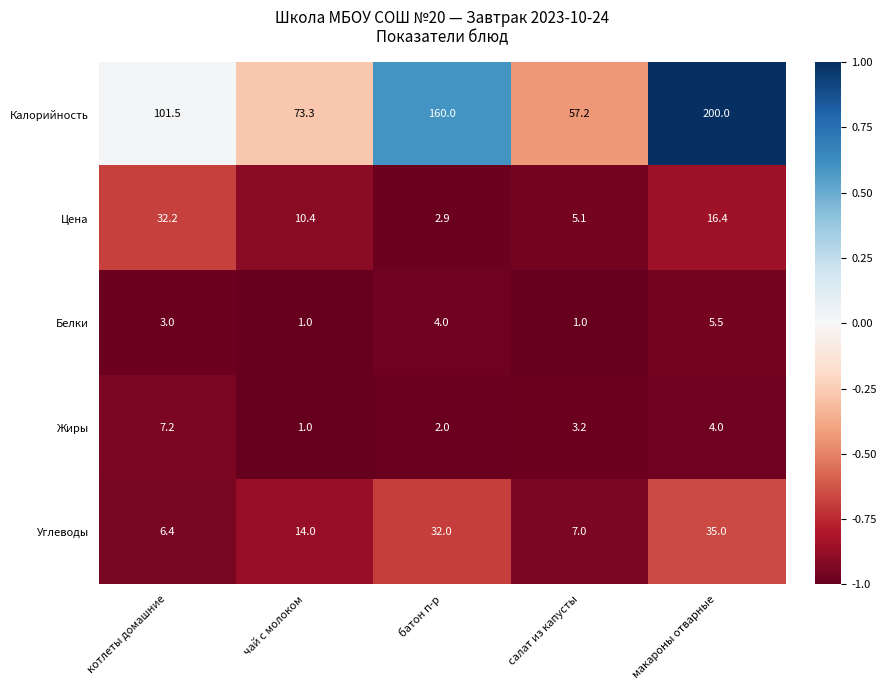

Reading left to right, transcribe all the data shown in this chart.

Калорийность: котлеты домашние=101.5	чай с молоком=73.3	батон п-р=160.0	салат из капусты=57.2	макароны отварные=200.0
Цена: котлеты домашние=32.2	чай с молоком=10.4	батон п-р=2.9	салат из капусты=5.1	макароны отварные=16.4
Белки: котлеты домашние=3.0	чай с молоком=1.0	батон п-р=4.0	салат из капусты=1.0	макароны отварные=5.5
Жиры: котлеты домашние=7.2	чай с молоком=1.0	батон п-р=2.0	салат из капусты=3.2	макароны отварные=4.0
Углеводы: котлеты домашние=6.4	чай с молоком=14.0	батон п-р=32.0	салат из капусты=7.0	макароны отварные=35.0